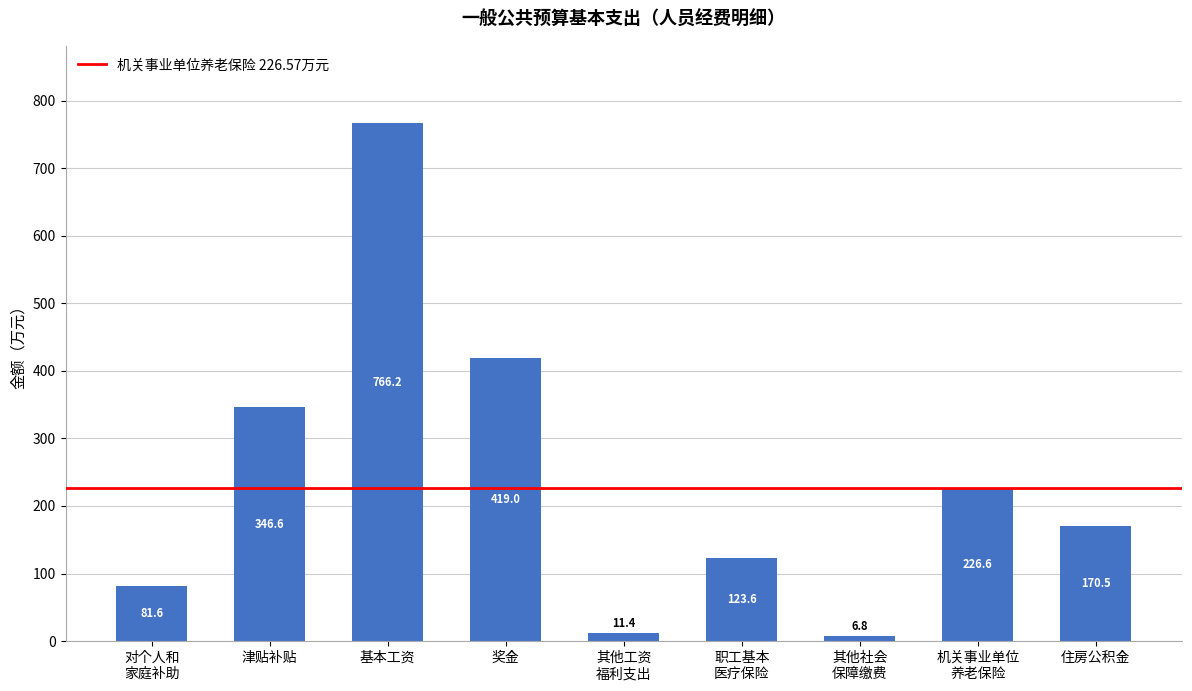

True or false: the data shows 81.6 at 对个人和
家庭补助.

True